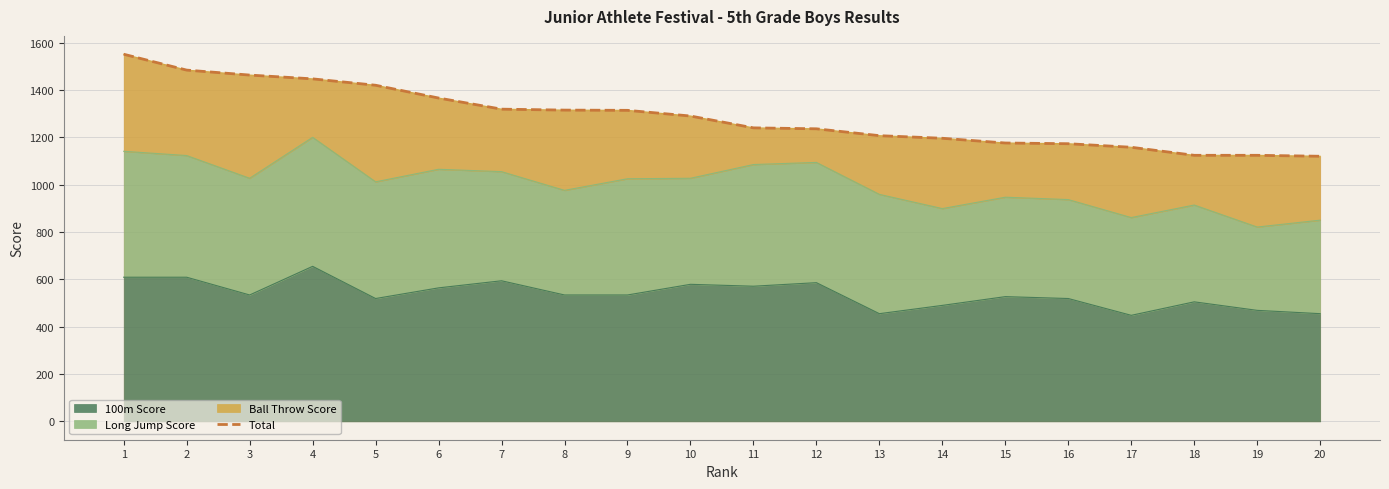

Reading right to left, what are all the values shown in this chart?

20=1120	19=1124	18=1124	17=1158	16=1173	15=1176	14=1196	13=1207	12=1236	11=1240	10=1290	9=1314	8=1315	7=1319	6=1366	5=1420	4=1447	3=1463	2=1484	1=1551